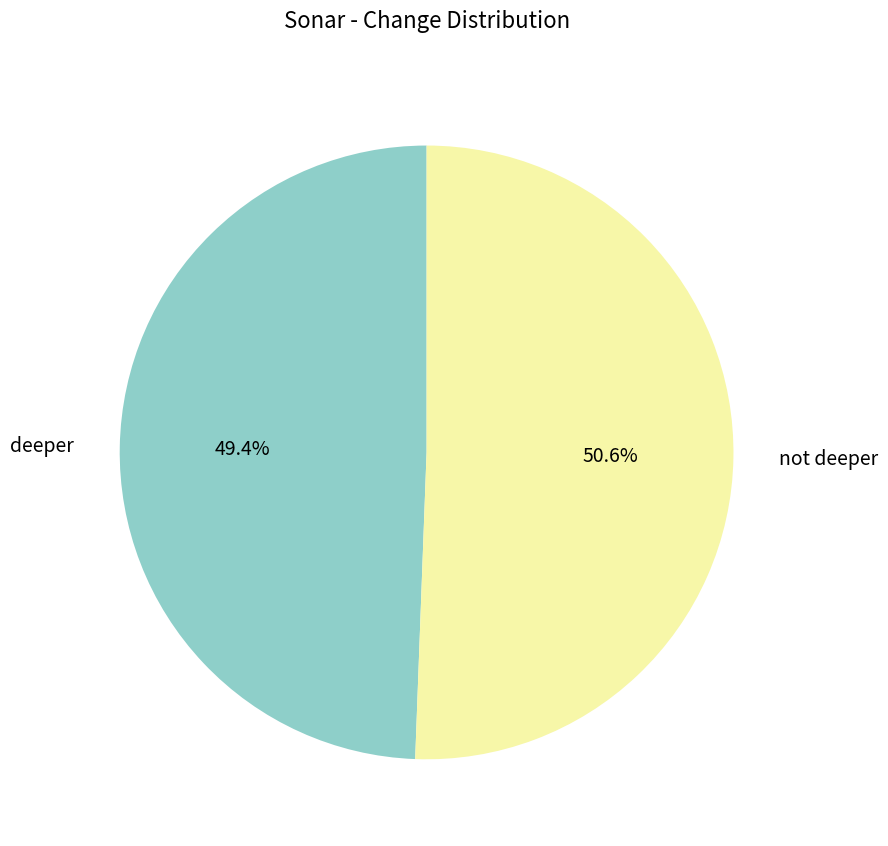

Is there any slice that represents more than half of the pie?

Yes